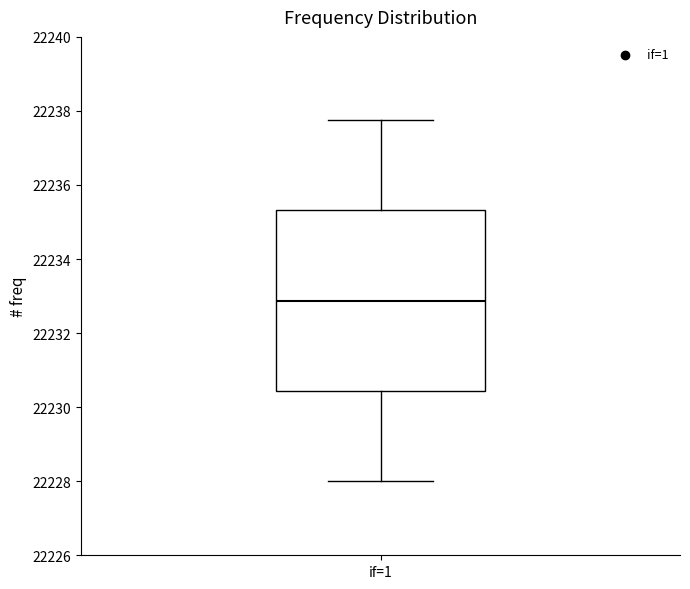

Transcribe this box plot: give where the median line is, the range the box spans, and where the two whiskers end, as read against the y-axis. The values are not printed on the chart, so give them approximately, as read against the axis.

median 22232.8, box 22230.4 to 22235.4, whiskers 22228.0 to 22237.8